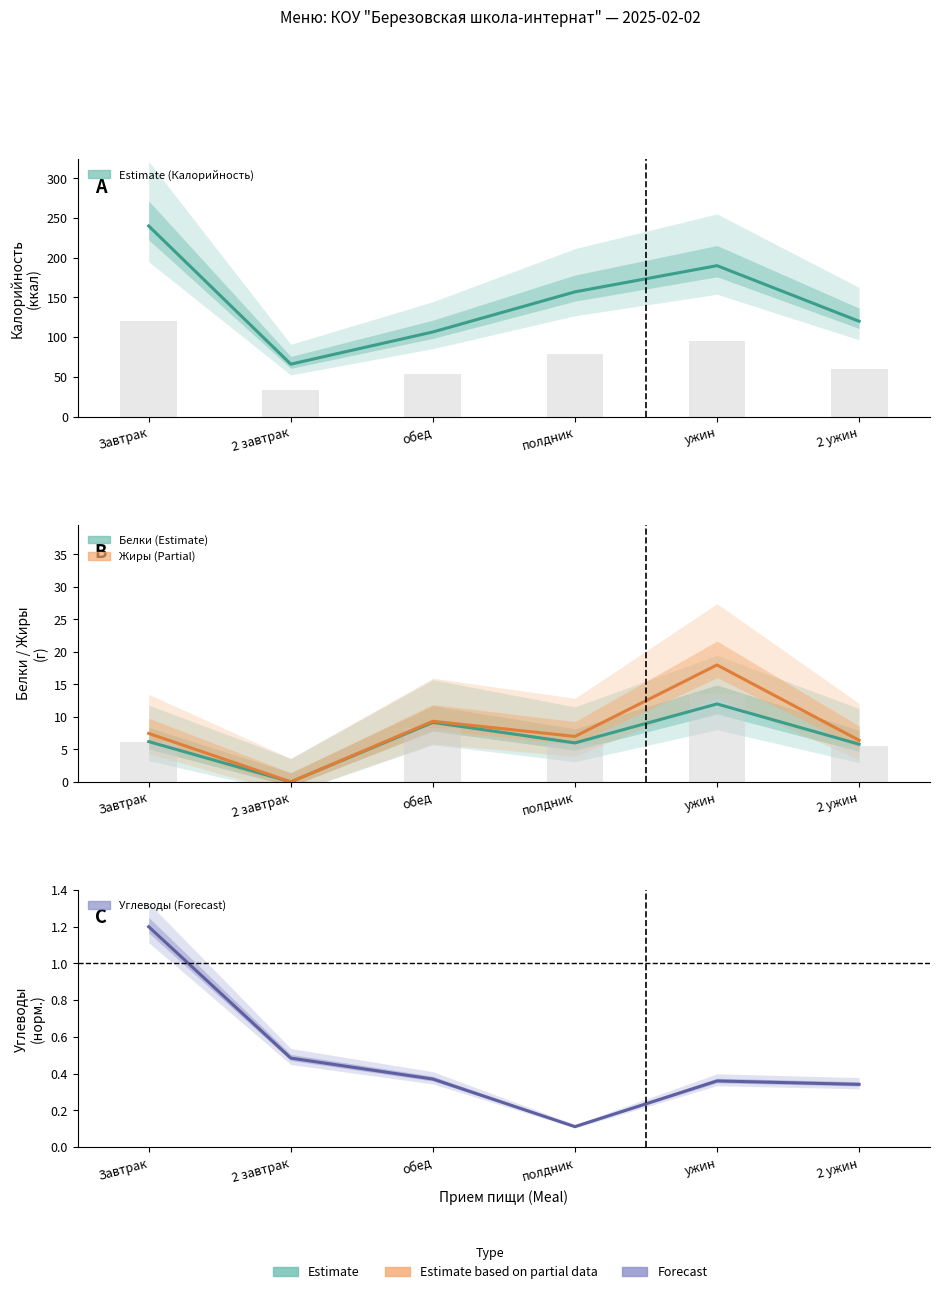

What is the difference between the maximum and minimum values in the Жиры (Partial) series?

18.0